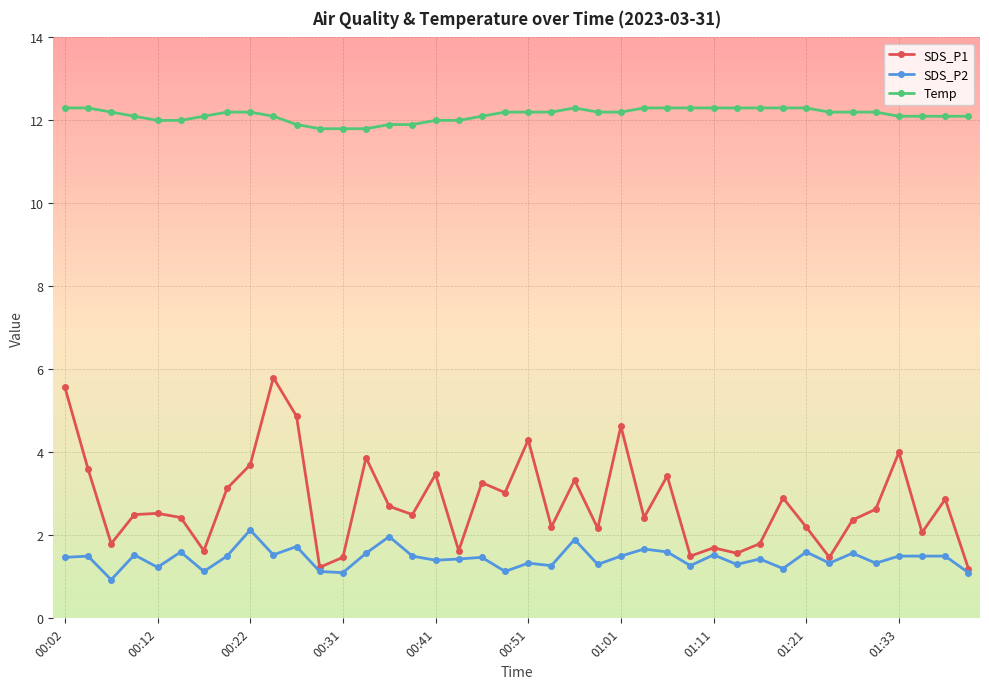

Which series has the largest range (max minus min)?

SDS_P1